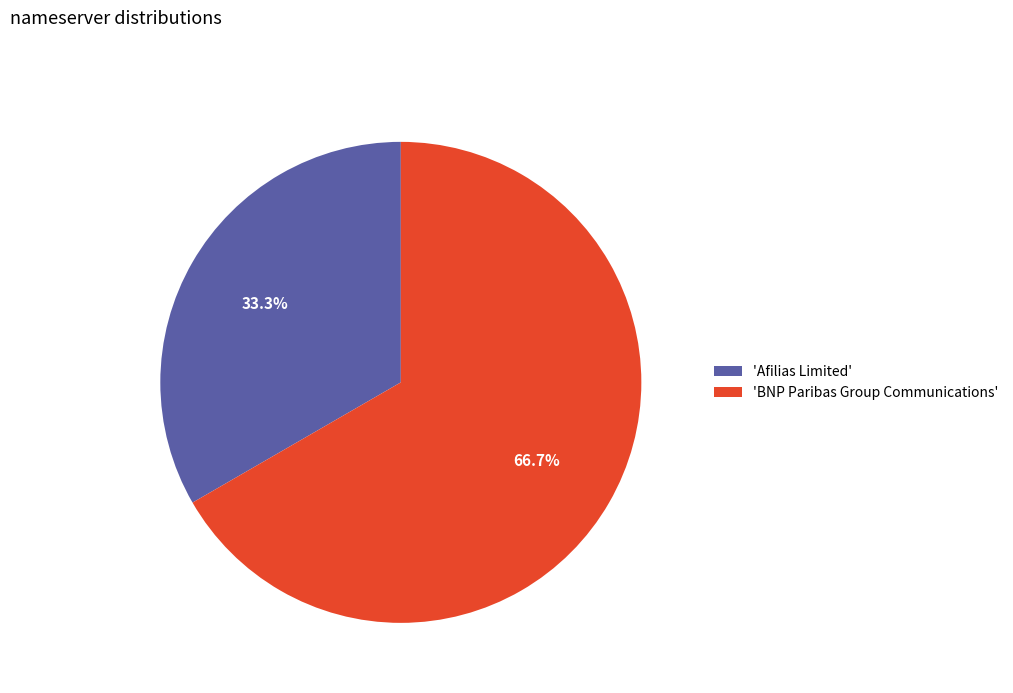

Count the number of slices in the pie.

2